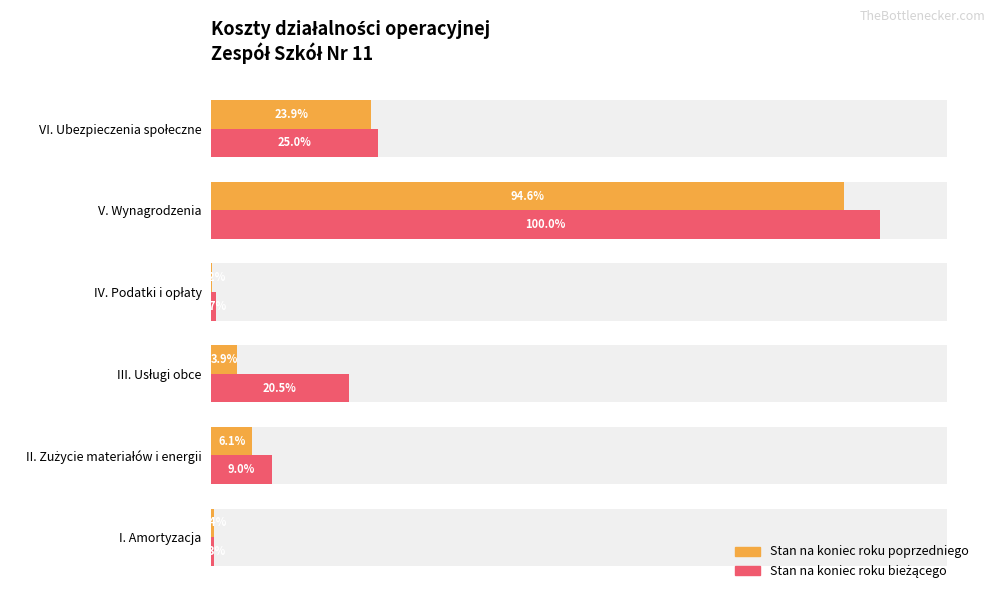

Is the value of Stan na koniec roku poprzedniego at I. Amortyzacja greater than the value of Stan na koniec roku bieżącego at VI. Ubezpieczenia społeczne?

No